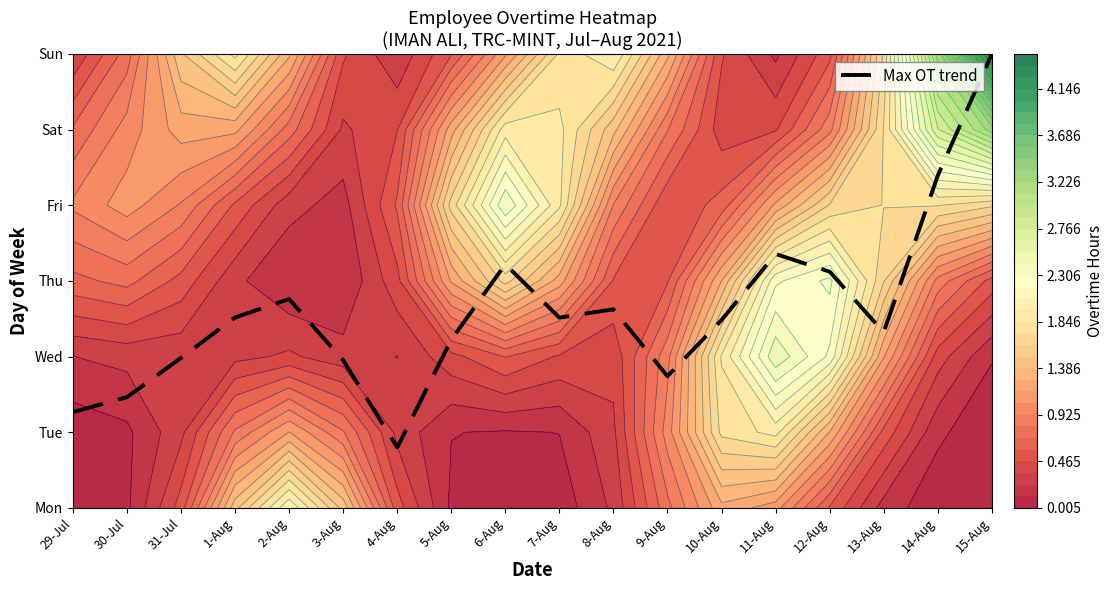

Which label corresponds to the smallest value in the chart?

4-Aug